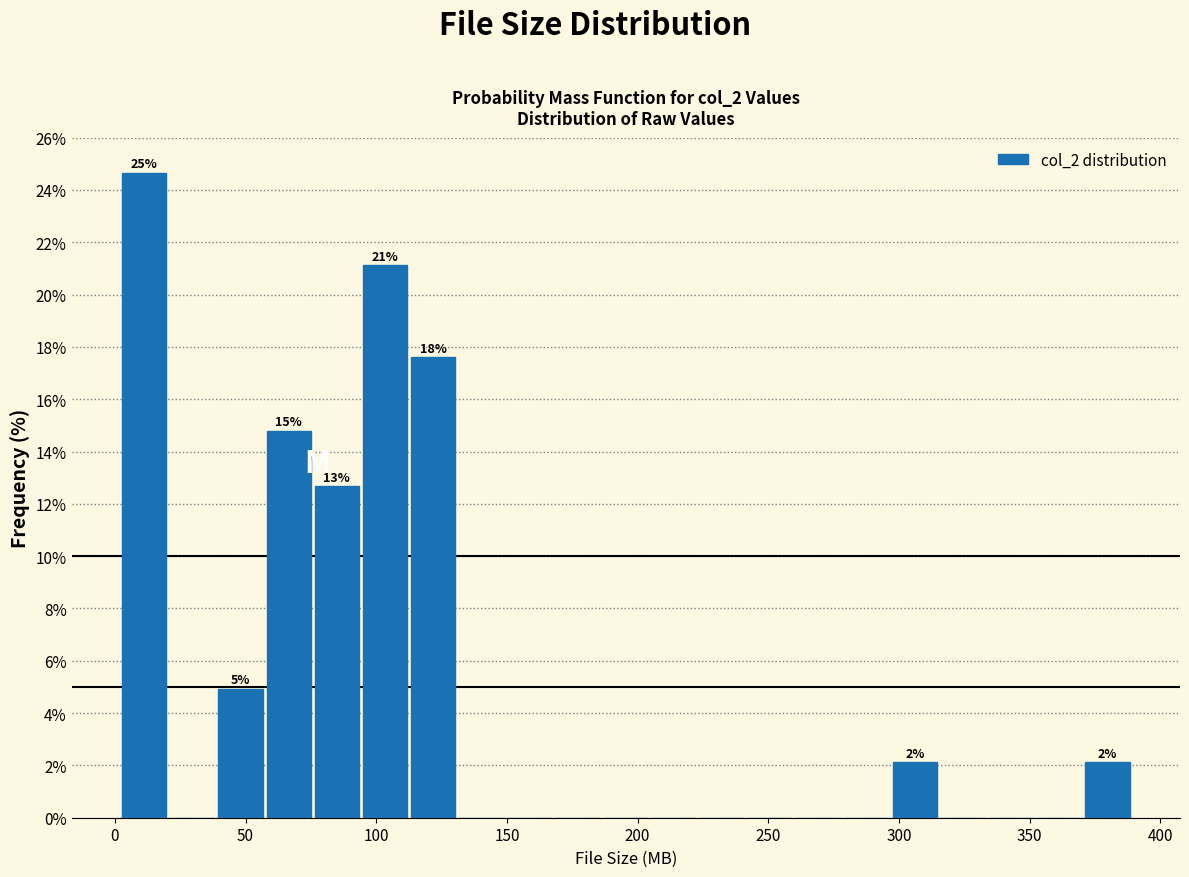

Read against the x-axis, roughly where is the centre of the tallest bar?

10